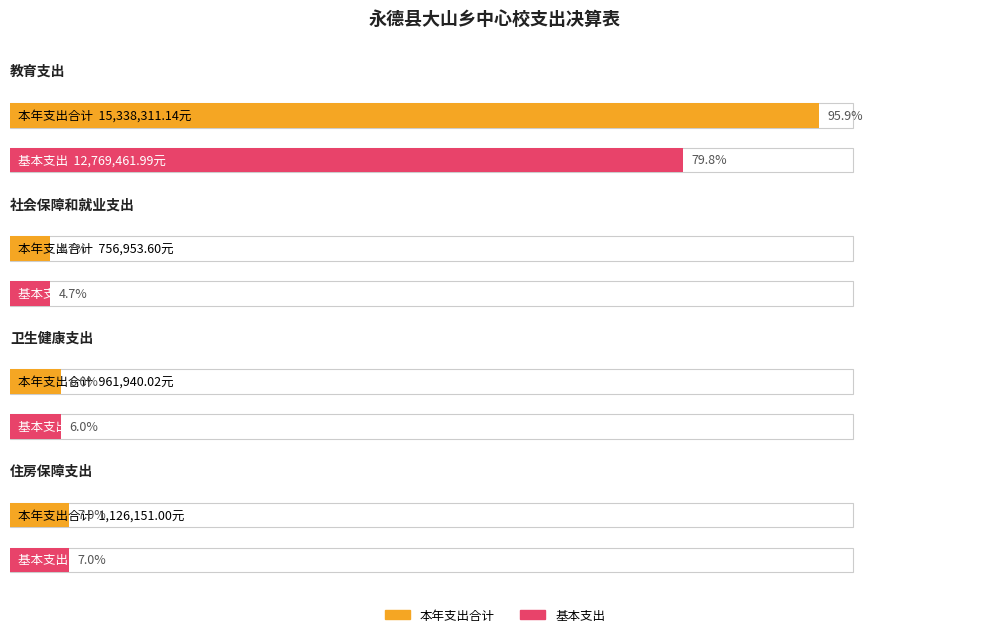

What is the approximate value of 基本支出 at 卫生健康支出?

961940.0